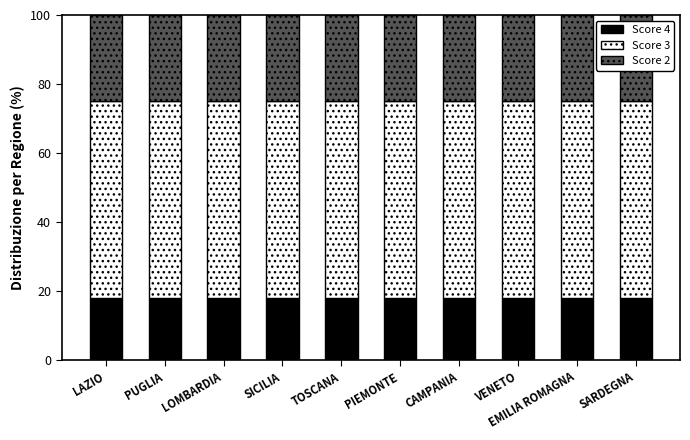

How many categories are shown in the chart?

10